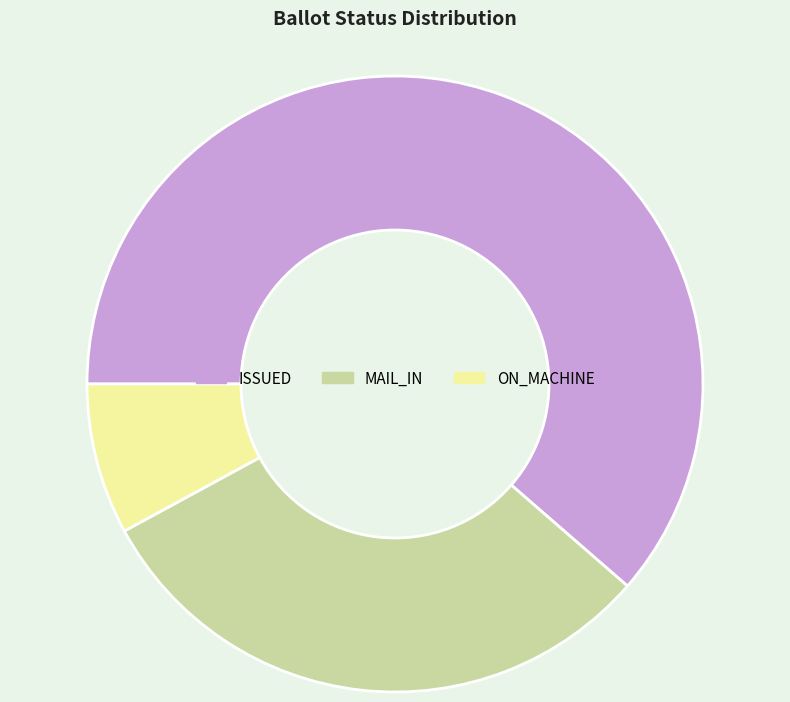

Count the number of slices in the pie.

3